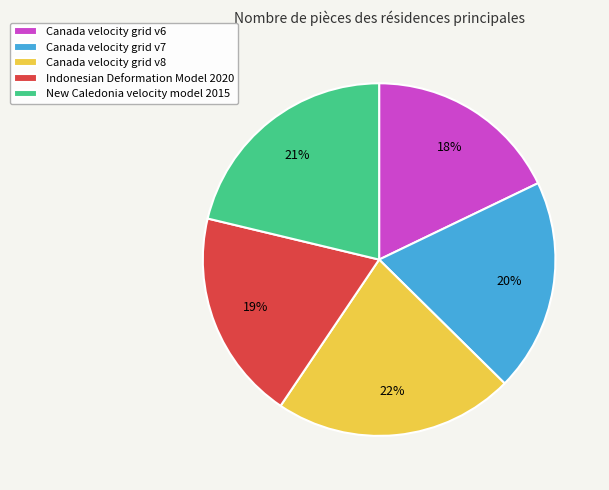

Is there a majority slice in this chart?

No